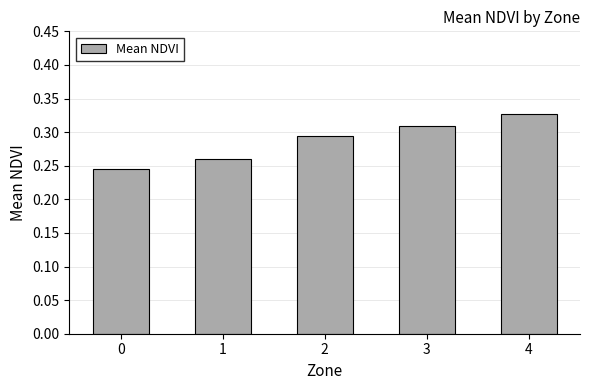

Which has a higher value, 4 or 0?

4